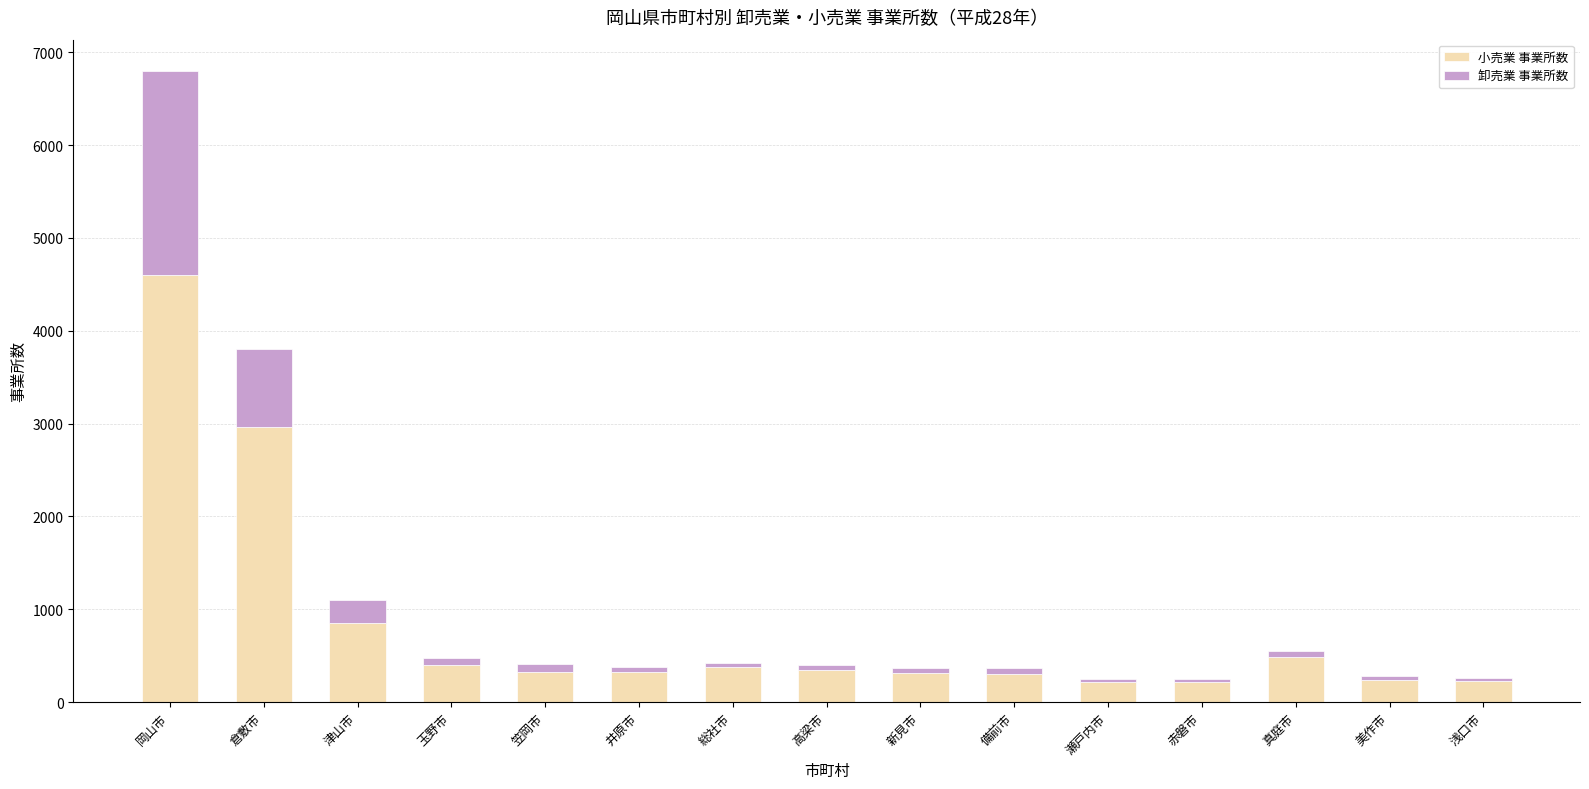

What is the sum of all 小売業 事業所数 values?

12187